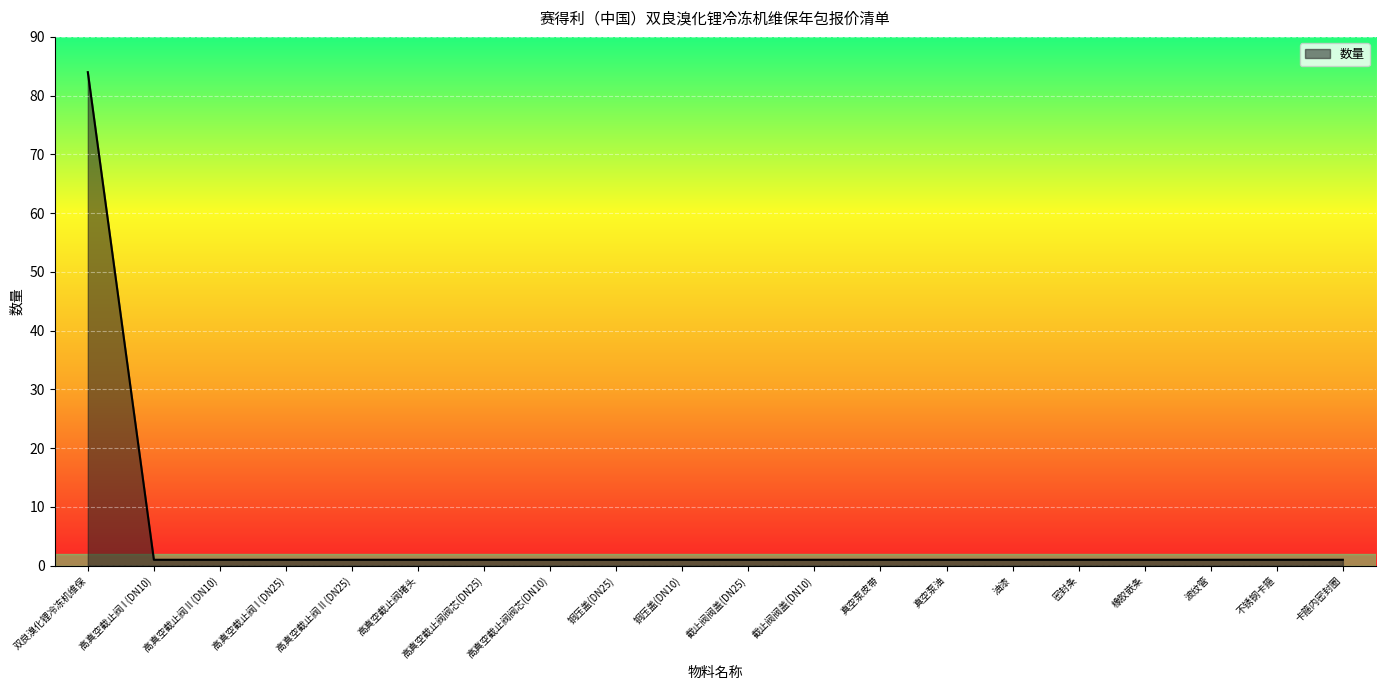

Reading right to left, what are all the values shown in this chart?

1	1	1	1	1	1	1	1	1	1	1	1	1	1	1	1	1	1	1	84